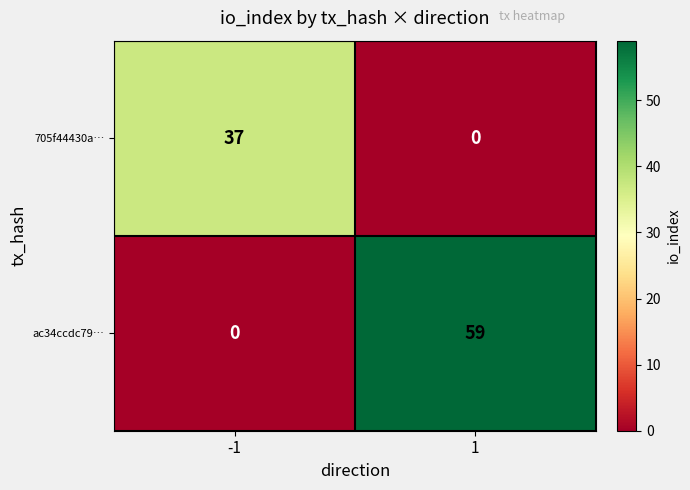

List the series in order of their overall mean, highest first.

ac34ccdc79…, 705f44430a…